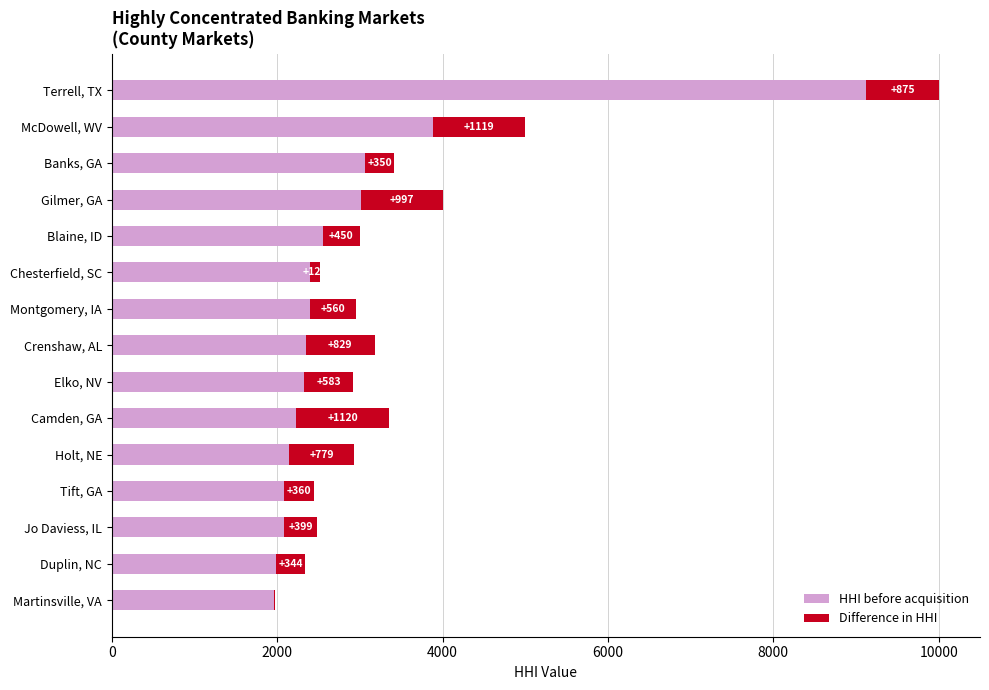

What is the total value across all series at Duplin, NC?

2334